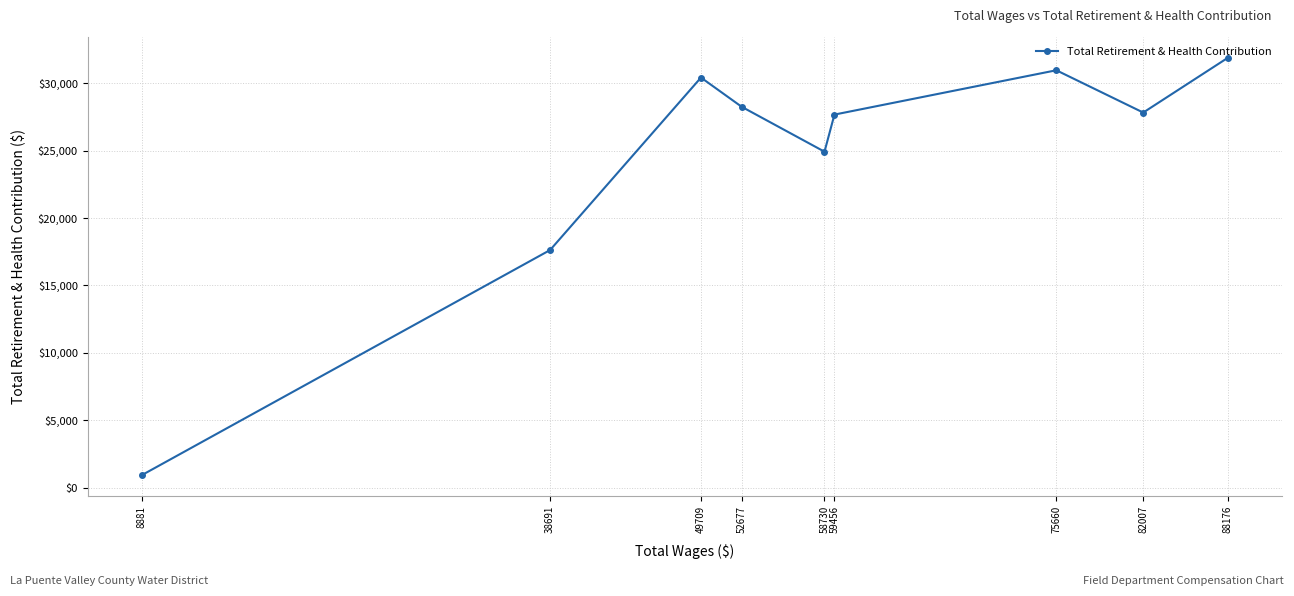

True or false: the data shows 30417 at 49709.

True